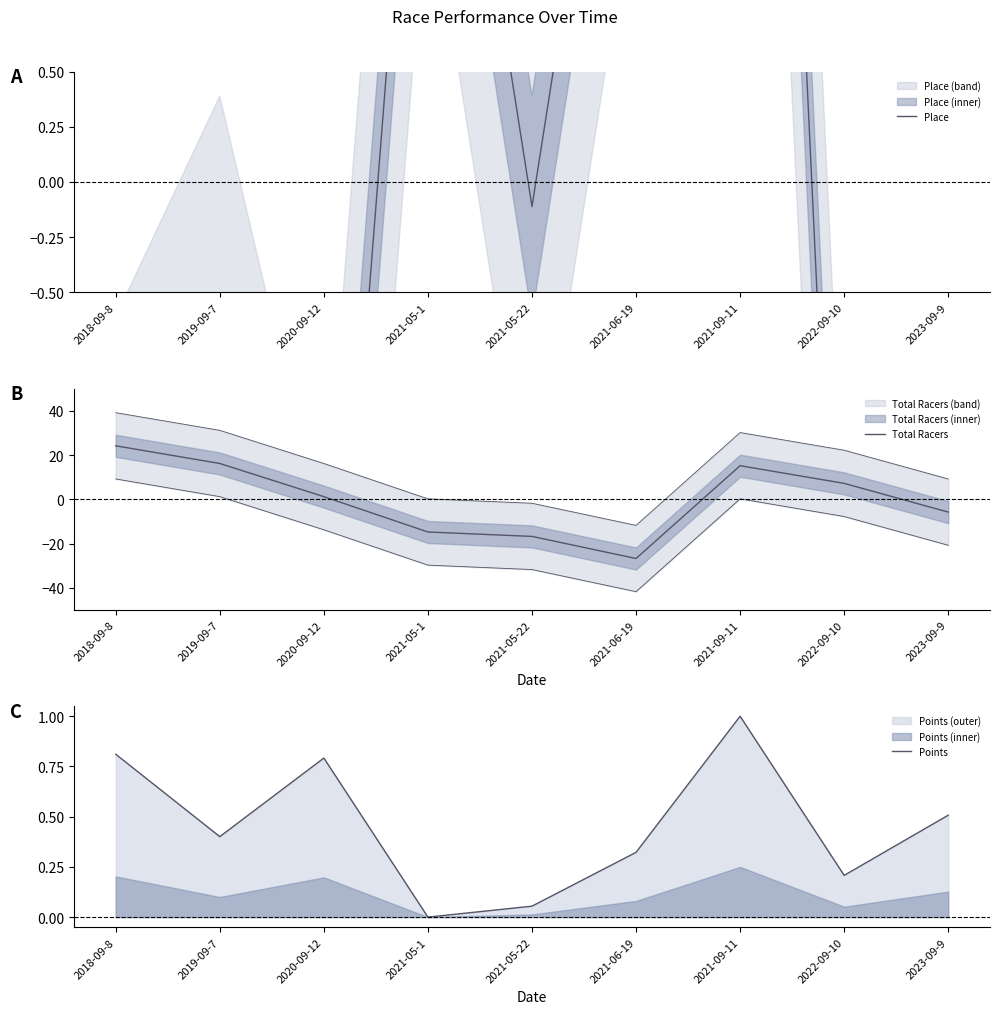

Which series has the largest total across all categories?

Points